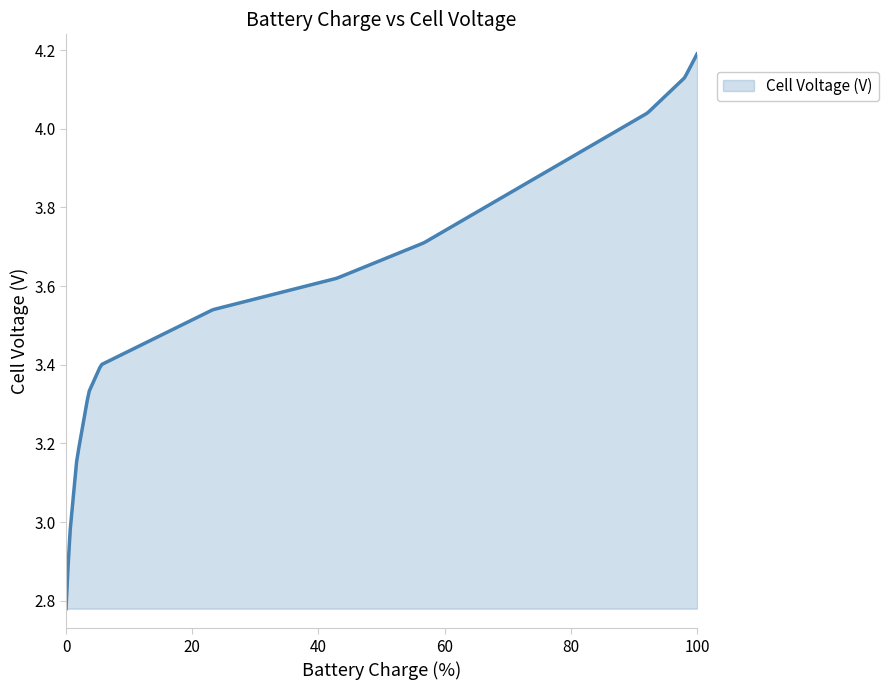

What is the difference between the maximum and minimum values?

1.4